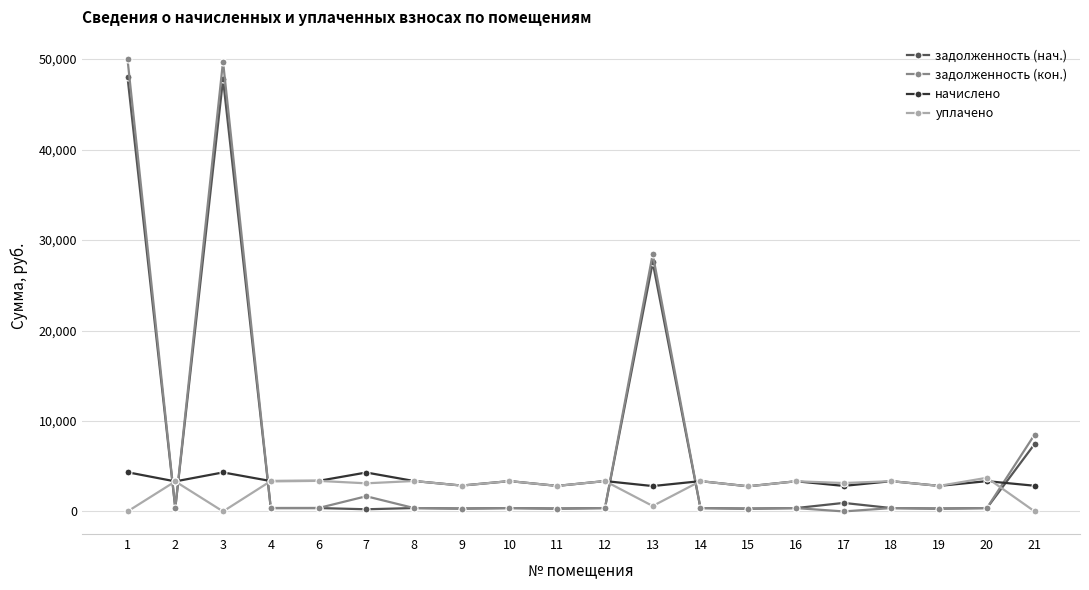

What is the difference between the highest and lowest values at 10?

2980.7